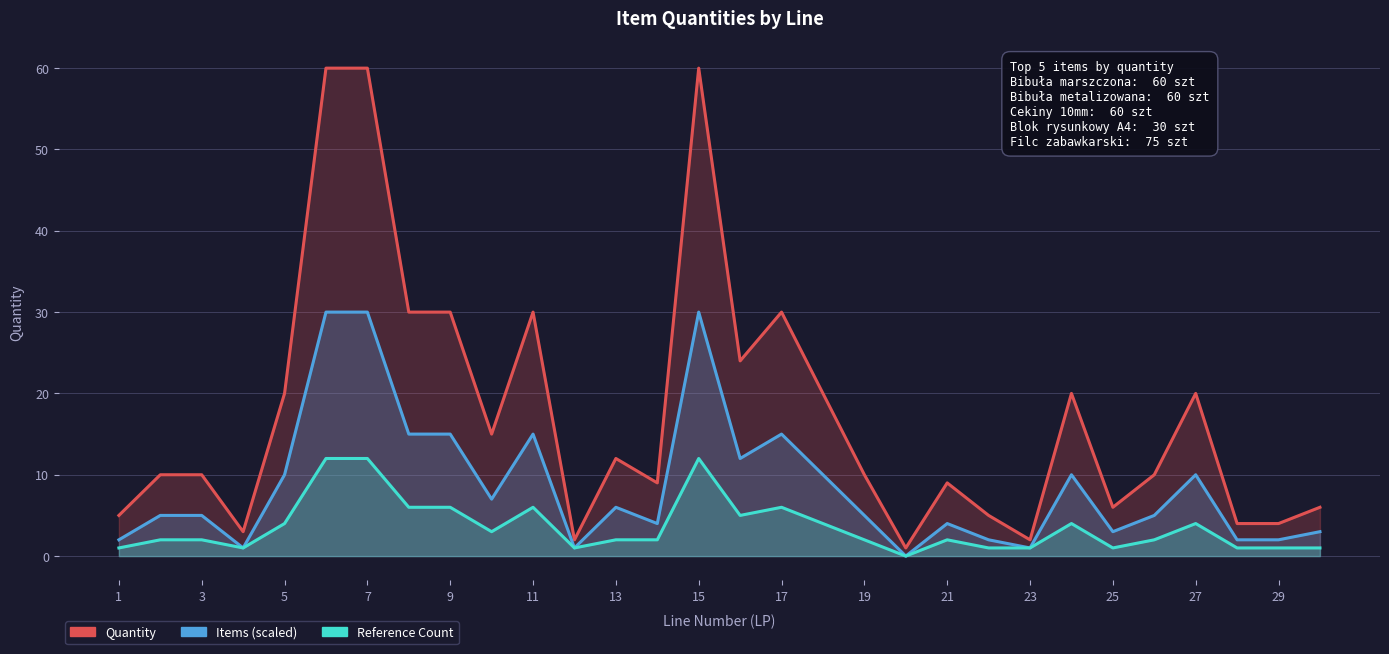

Reading right to left, what are all the values shown in this chart?

Quantity: 6	4	4	20	10	6	20	2	5	9	1	10	20	30	24	60	9	12	2	30	15	30	30	60	60	20	3	10	10	5
Items (scaled): 3	2	2	10	5	3	10	1	2	4	0	5	10	15	12	30	4	6	1	15	7	15	15	30	30	10	1	5	5	2
Reference Count: 1	1	1	4	2	1	4	1	1	2	0	2	4	6	5	12	2	2	1	6	3	6	6	12	12	4	1	2	2	1